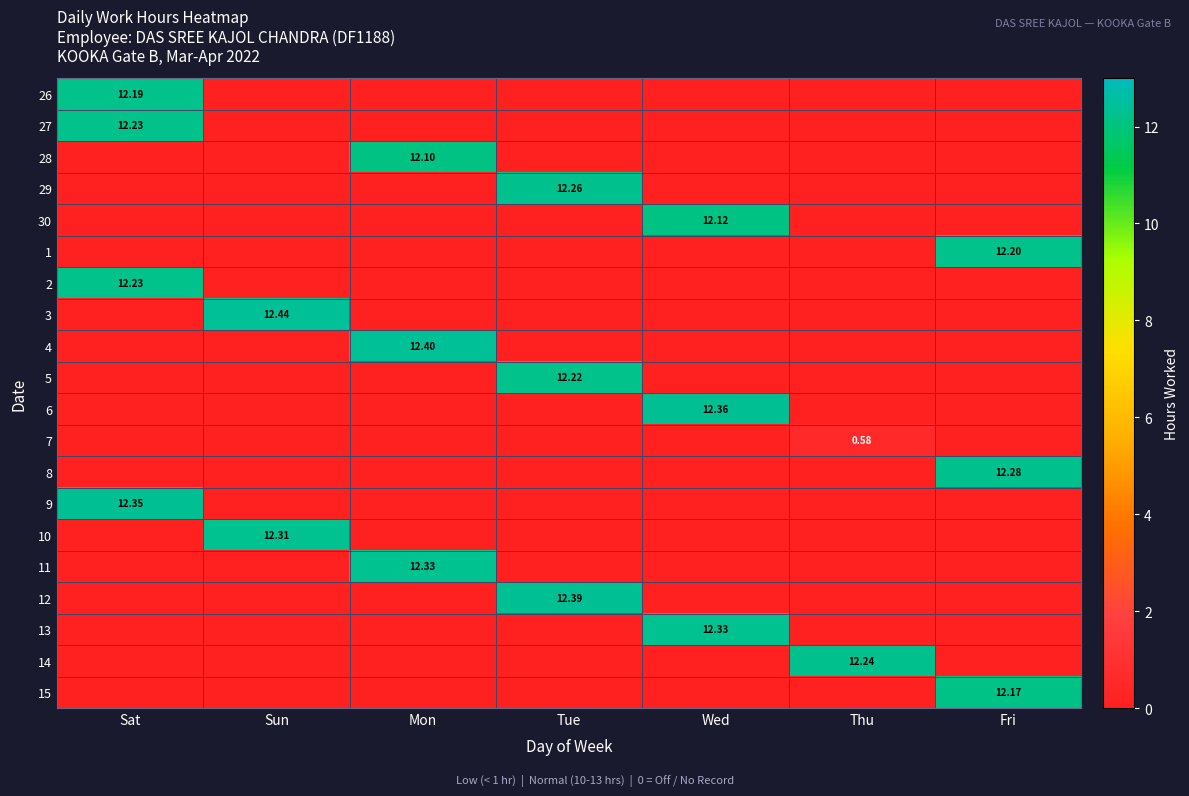

What is the difference between the maximum and minimum values in the 1 series?

12.2